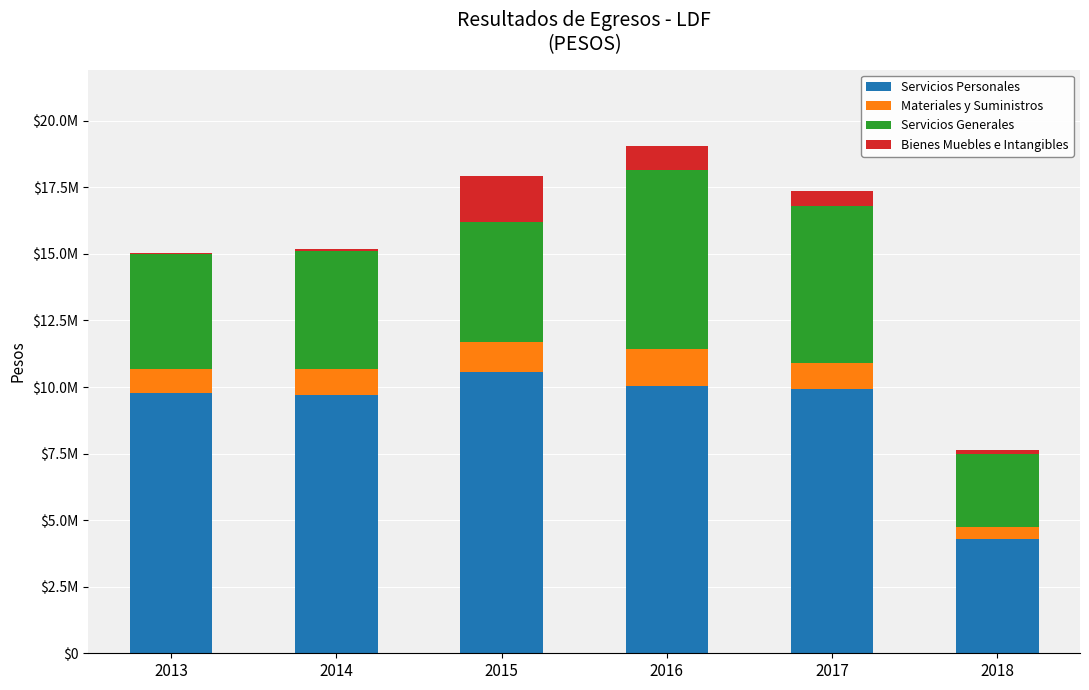

Does the chart contain stacked bars?

Yes